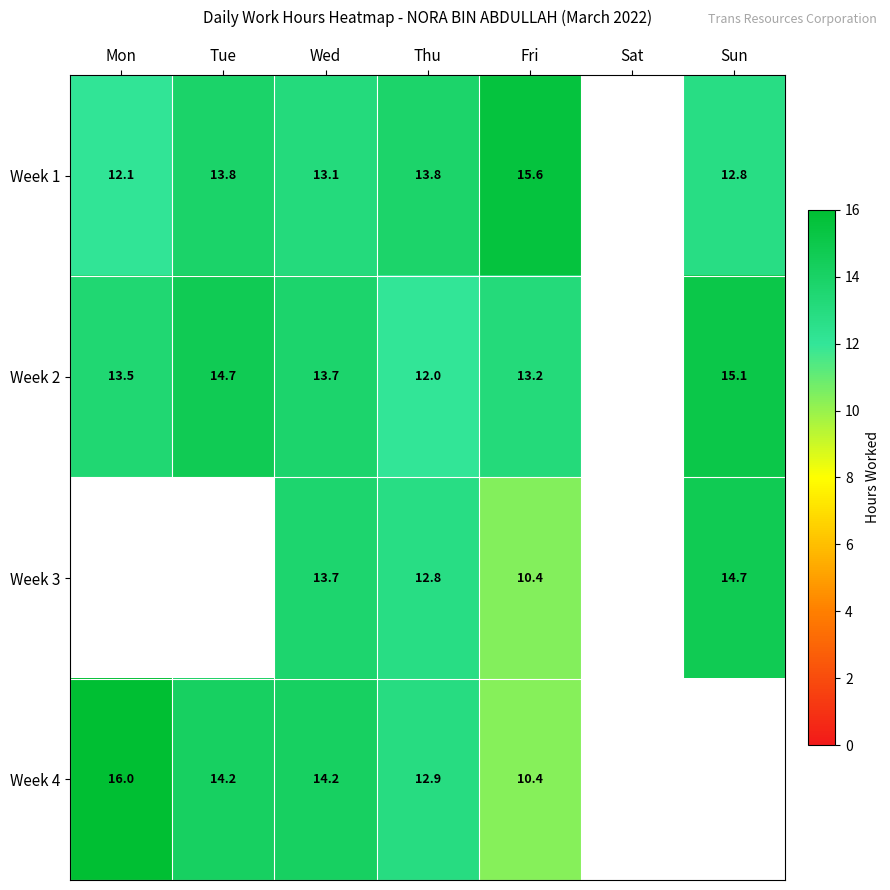

What is the difference between the Week 4 values at Thu and Tue?

1.3